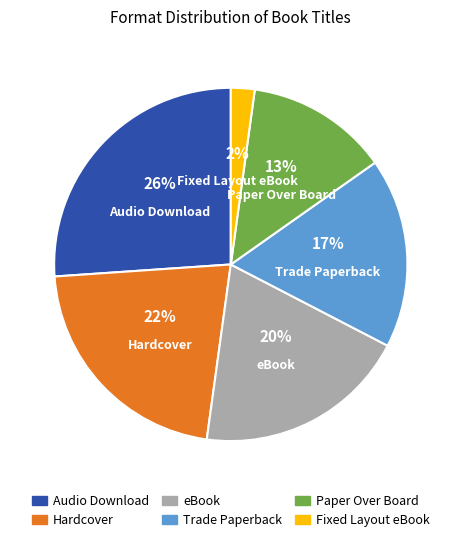

To the nearest percent, what is the difference between the largest and smallest slice percentages?

24%